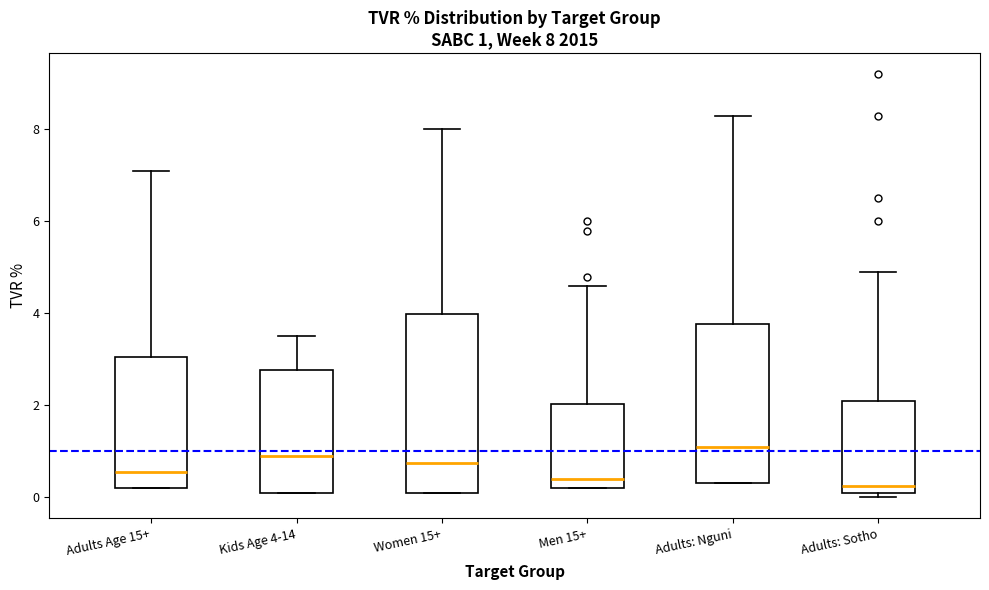

Which box is the tallest, from its lower edge to its upper edge?

Women 15+